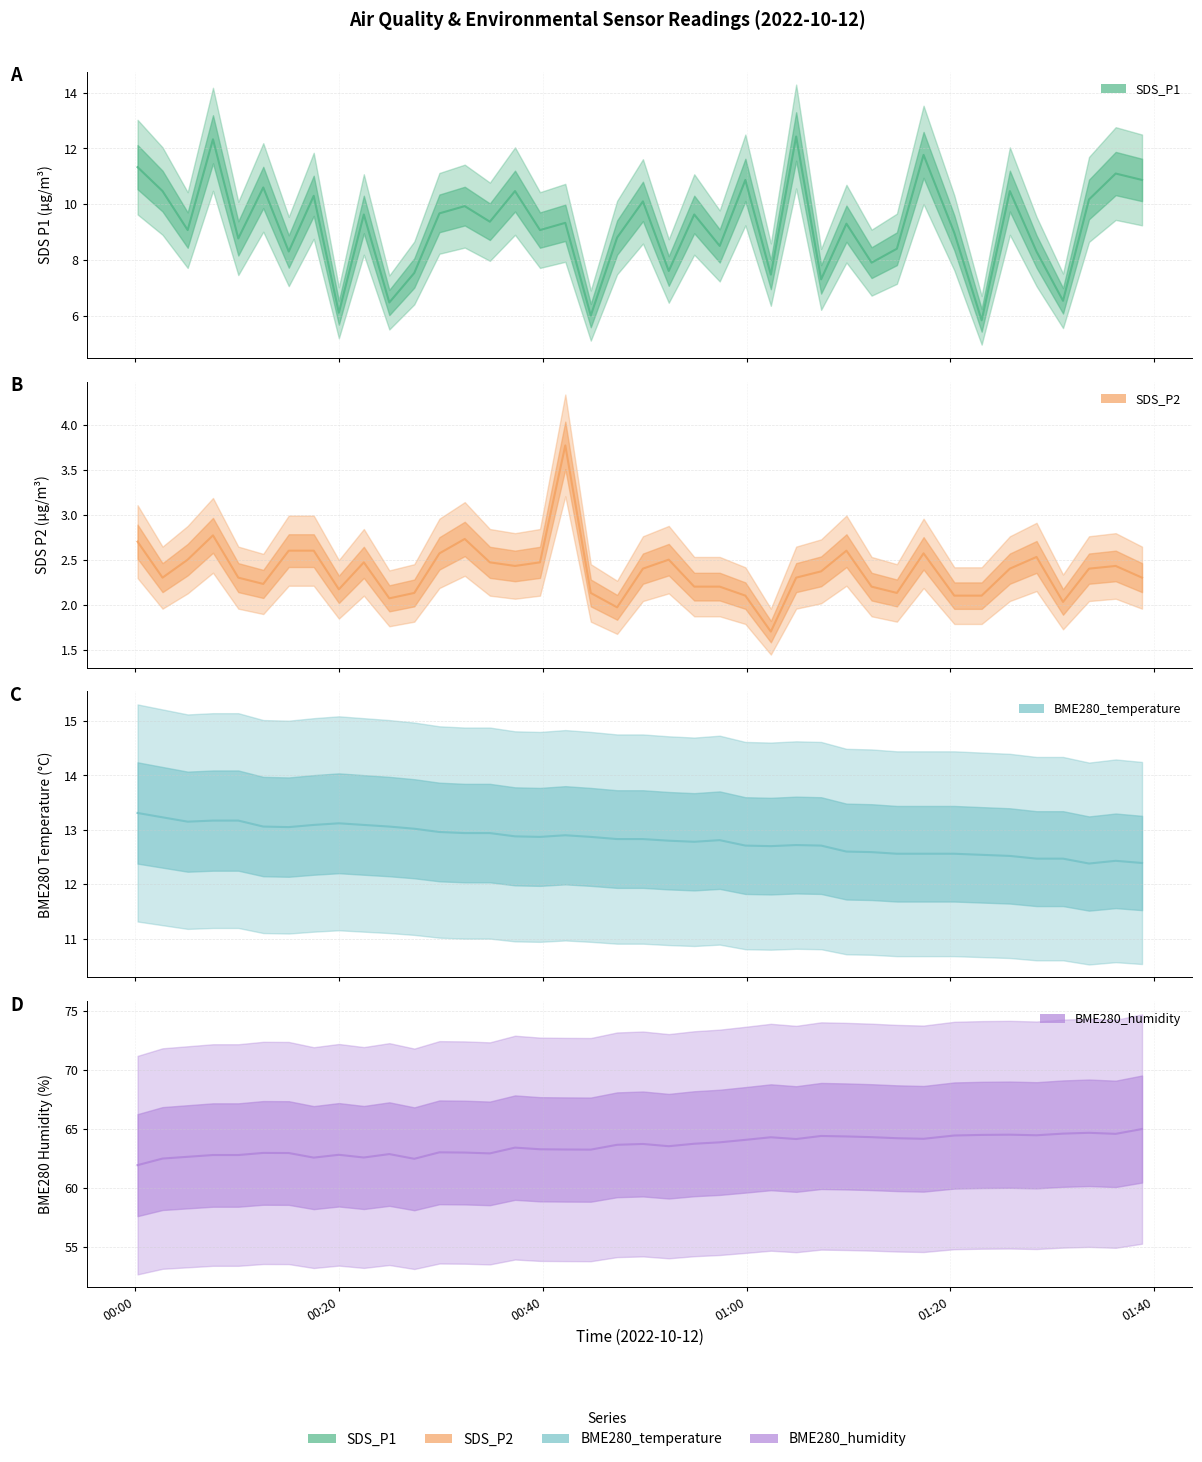

How many lines are shown in the chart?

4